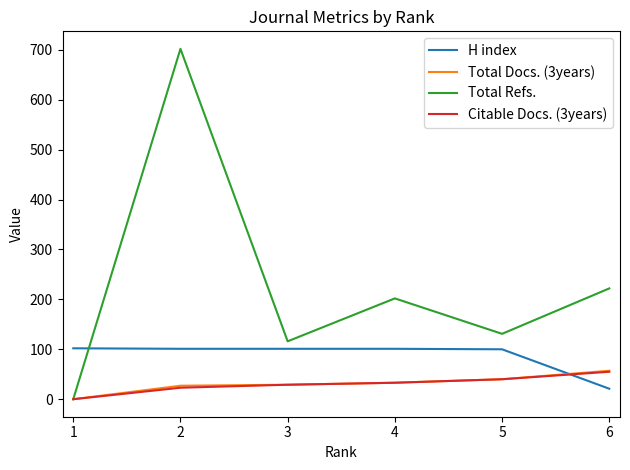

How many values in Total Refs. are above zero?

5